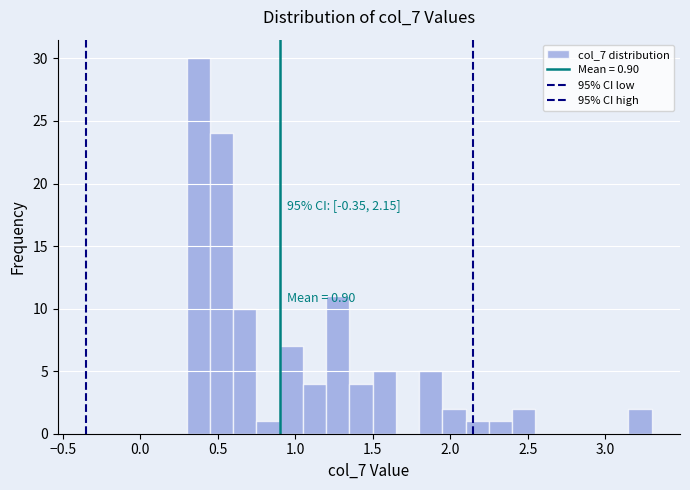

Read against the x-axis, roughly where is the centre of the tallest bar?

0.40